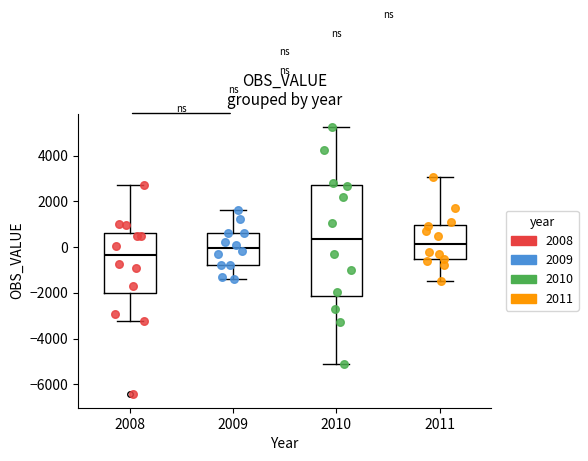

Comparing the boxes themselves (not the whiskers), which one is the tallest?

2010